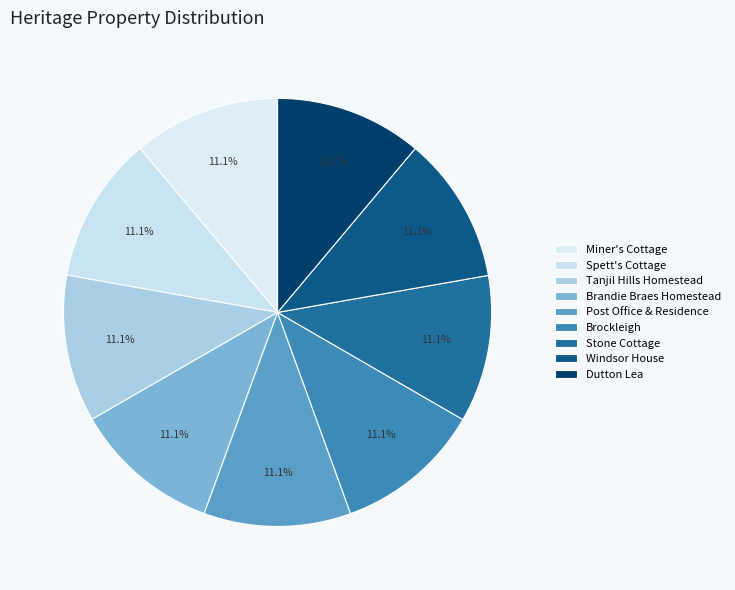

How many slices are in this pie chart?

9